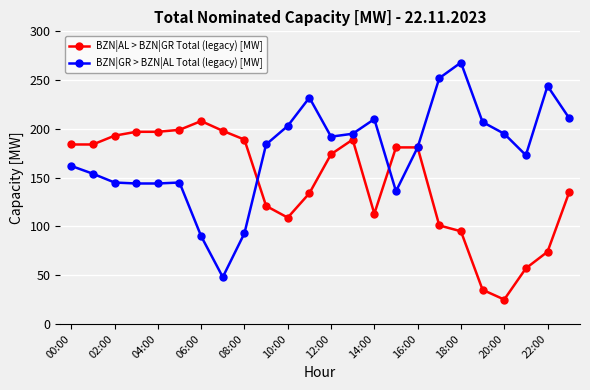

What is the greatest value displayed?

268